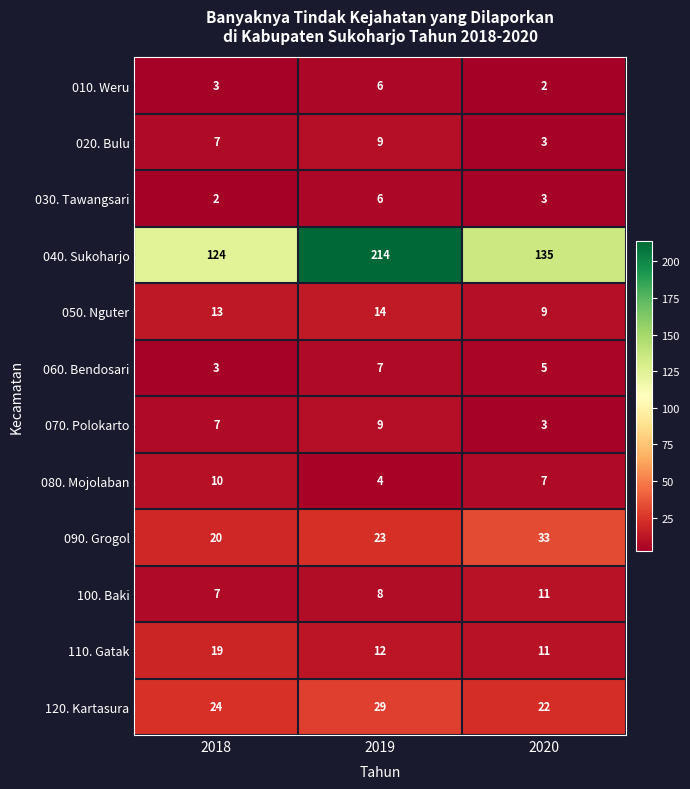

What is the maximum value for 020. Bulu?

9